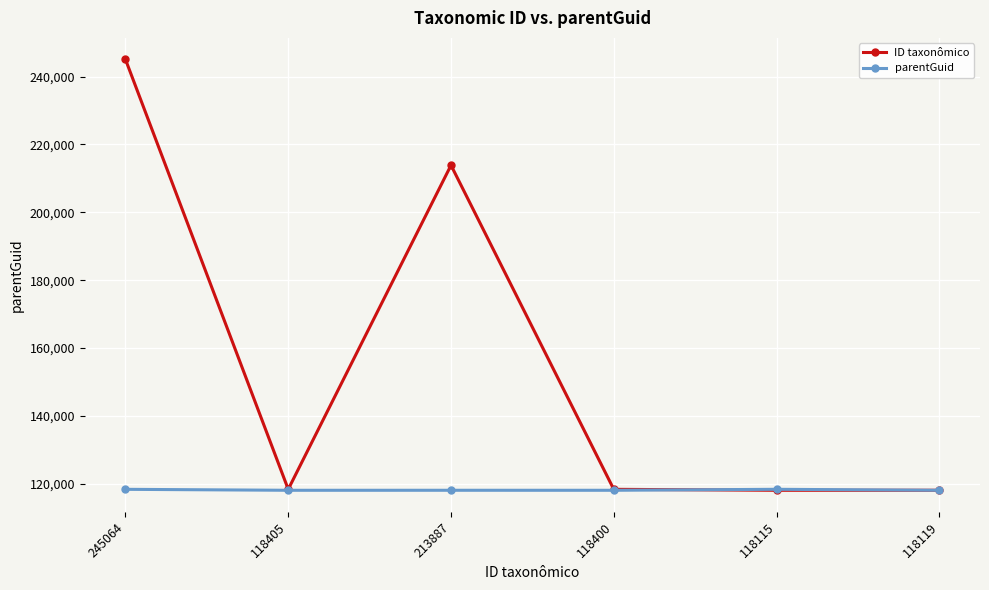

What is the difference between the ID taxonômico values at 118400 and 213887?

95487